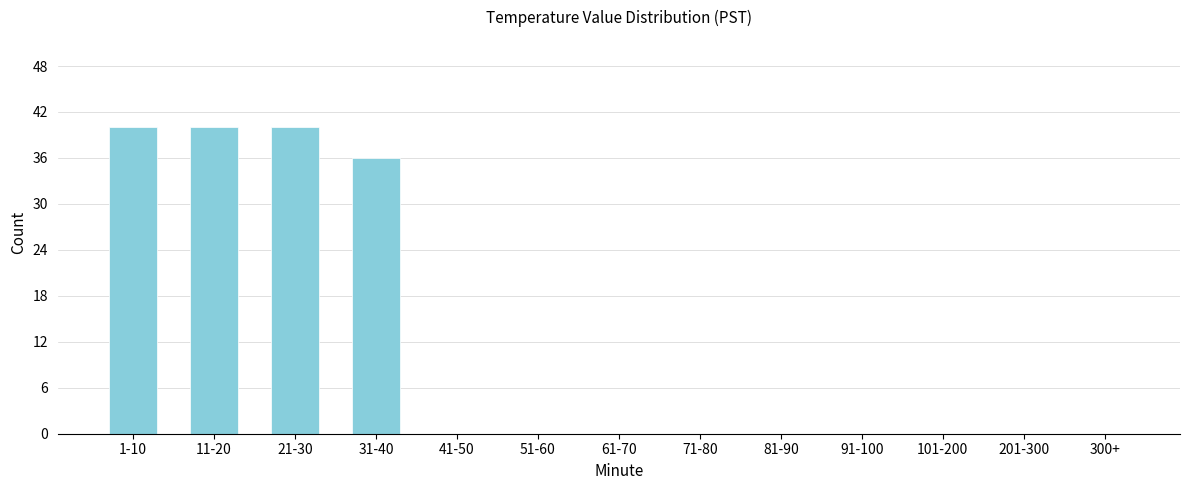

Reading left to right, list all the values displayed in this chart.

1-10=40	11-20=40	21-30=40	31-40=36	41-50=0	51-60=0	61-70=0	71-80=0	81-90=0	91-100=0	101-200=0	201-300=0	300+=0